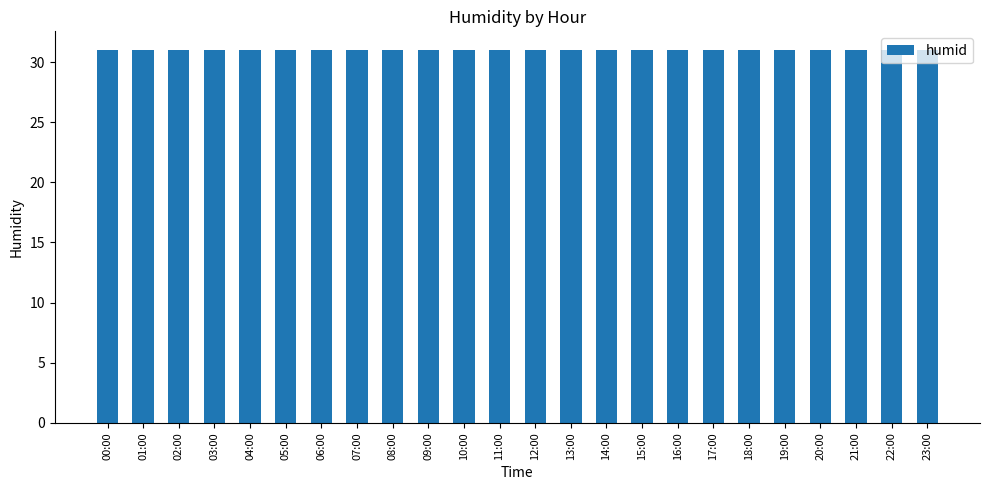

List the labels in order of value, smallest first.

12:00, 11:00, 10:00, 13:00, 09:00, 14:00, 08:00, 00:00, 07:00, 15:00, 23:00, 01:00, 16:00, 06:00, 02:00, 22:00, 17:00, 05:00, 03:00, 18:00, 21:00, 04:00, 19:00, 20:00